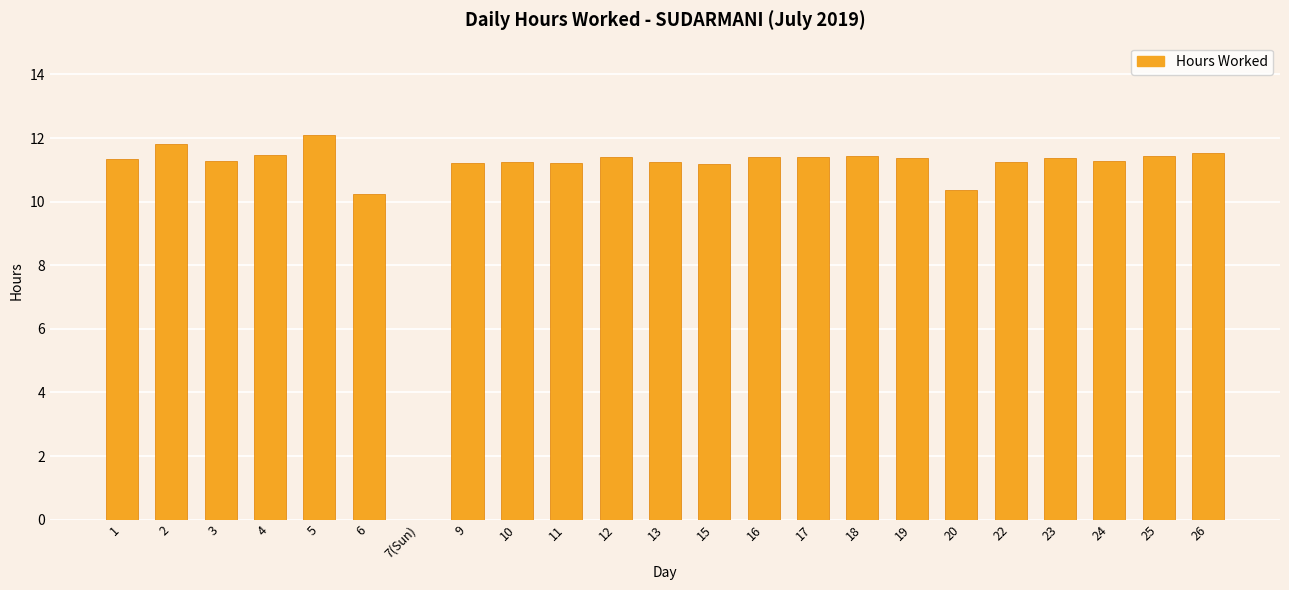

What is the greatest value displayed?

12.1